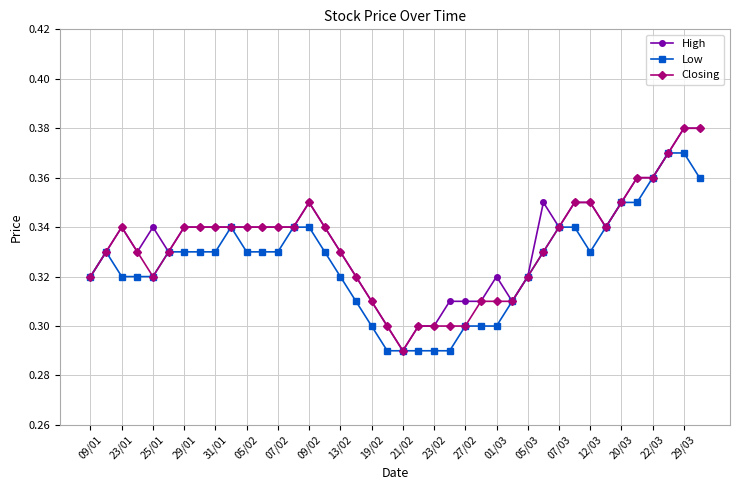

Count the High values in the range 0 to 1.

40